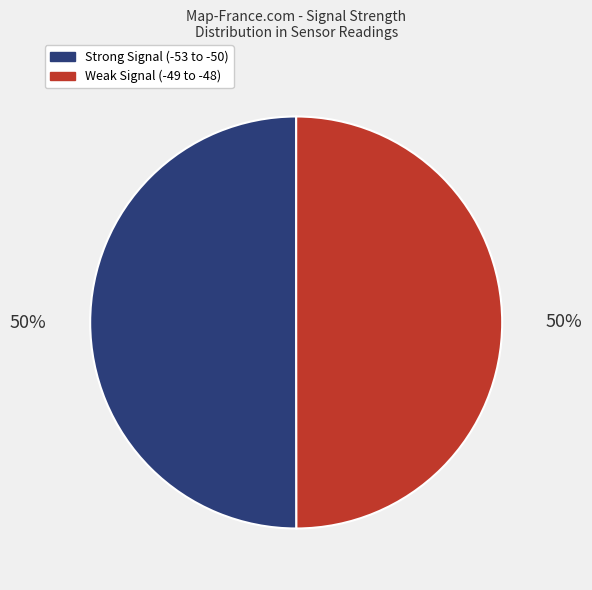

To the nearest percent, what is the average slice percentage?

50%